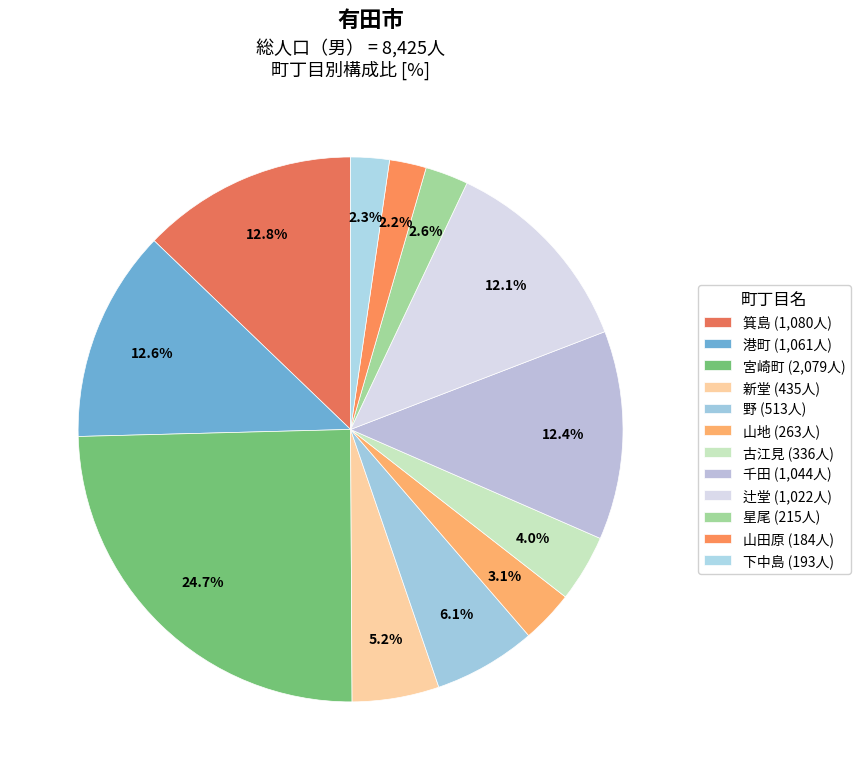

The 箕島 slice represents 13% of the pie. True or false?

True